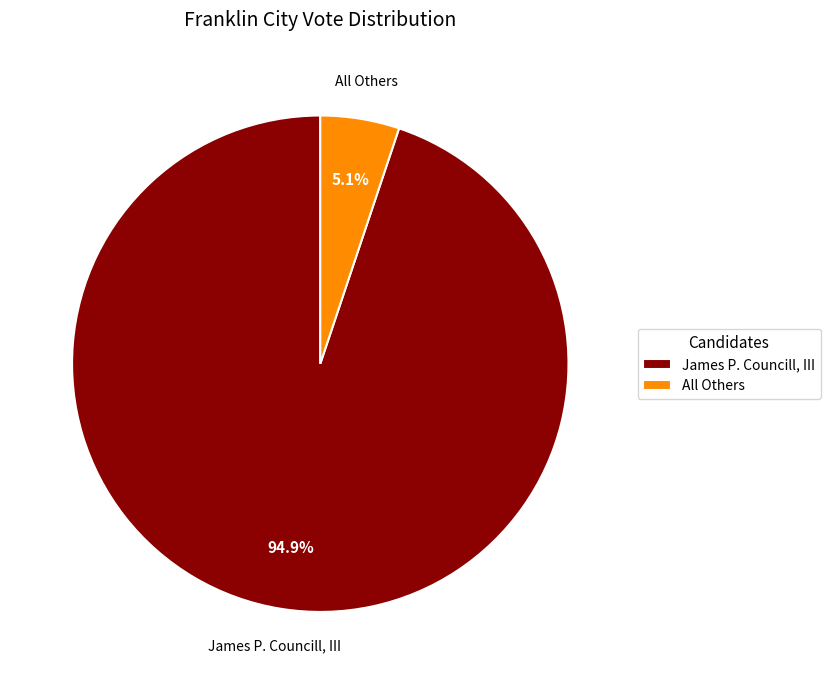

What is the total percentage of James P. Councill, III and All Others?

100.0%